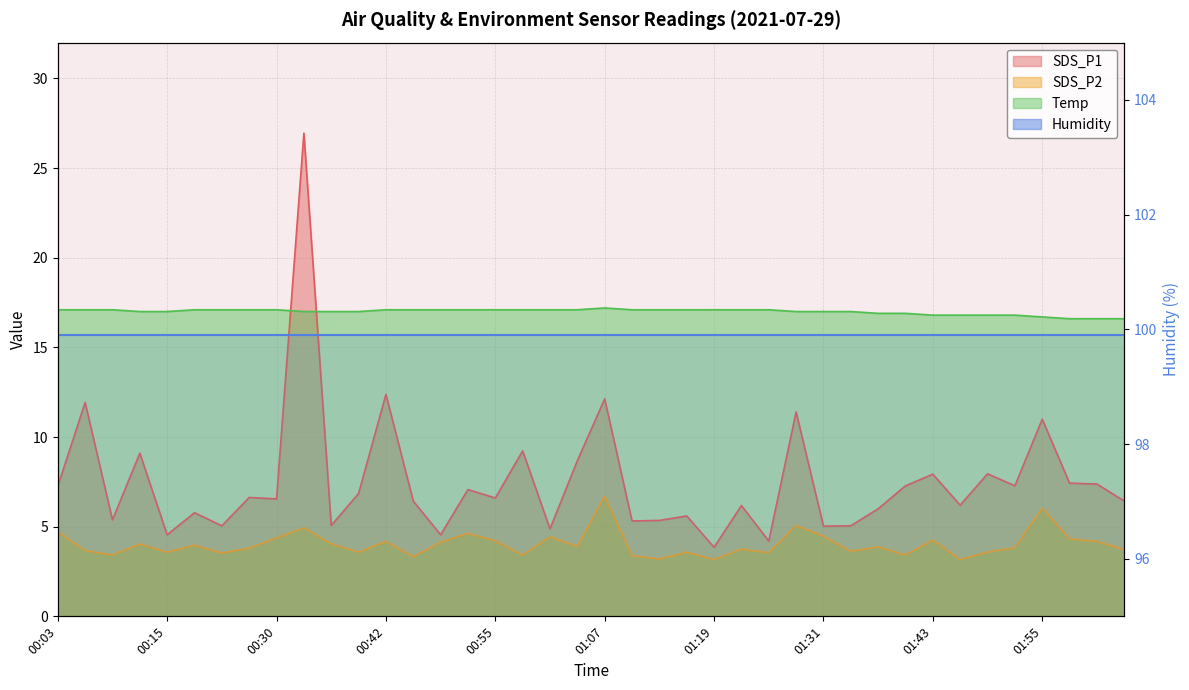

Rank the categories by SDS_P1 value from highest to lowest.

00:33, 00:42, 01:07, 00:06, 01:28, 01:55, 00:58, 00:12, 01:04, 01:49, 01:43, 01:58, 02:01, 01:40, 01:52, 00:03, 00:51, 00:39, 00:27, 00:55, 00:30, 00:45, 02:04, 01:46, 01:22, 01:37, 00:21, 01:16, 00:09, 01:13, 01:10, 00:36, 00:24, 01:34, 01:31, 01:01, 00:15, 00:48, 01:25, 01:19